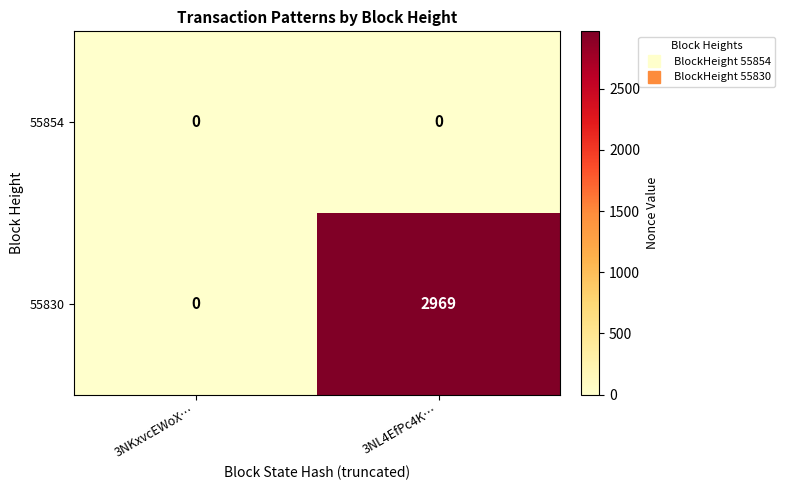

The 55830 series shows 1546 at 3NL4EfPc4K…. True or false?

False